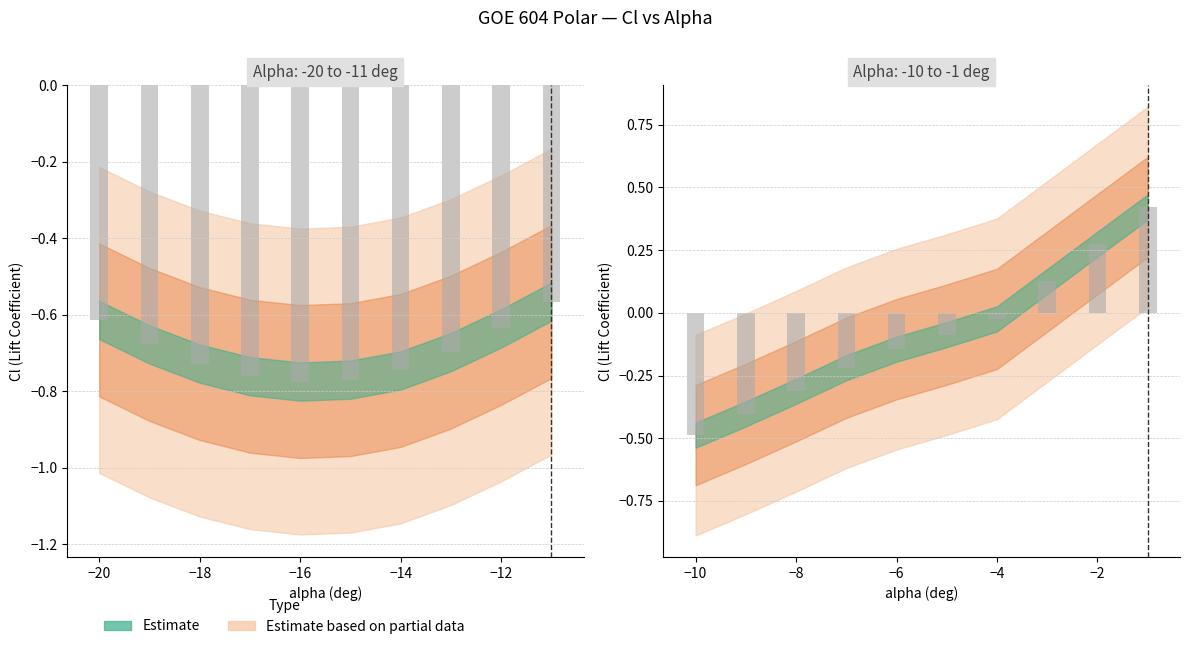

How many values are below zero?

7